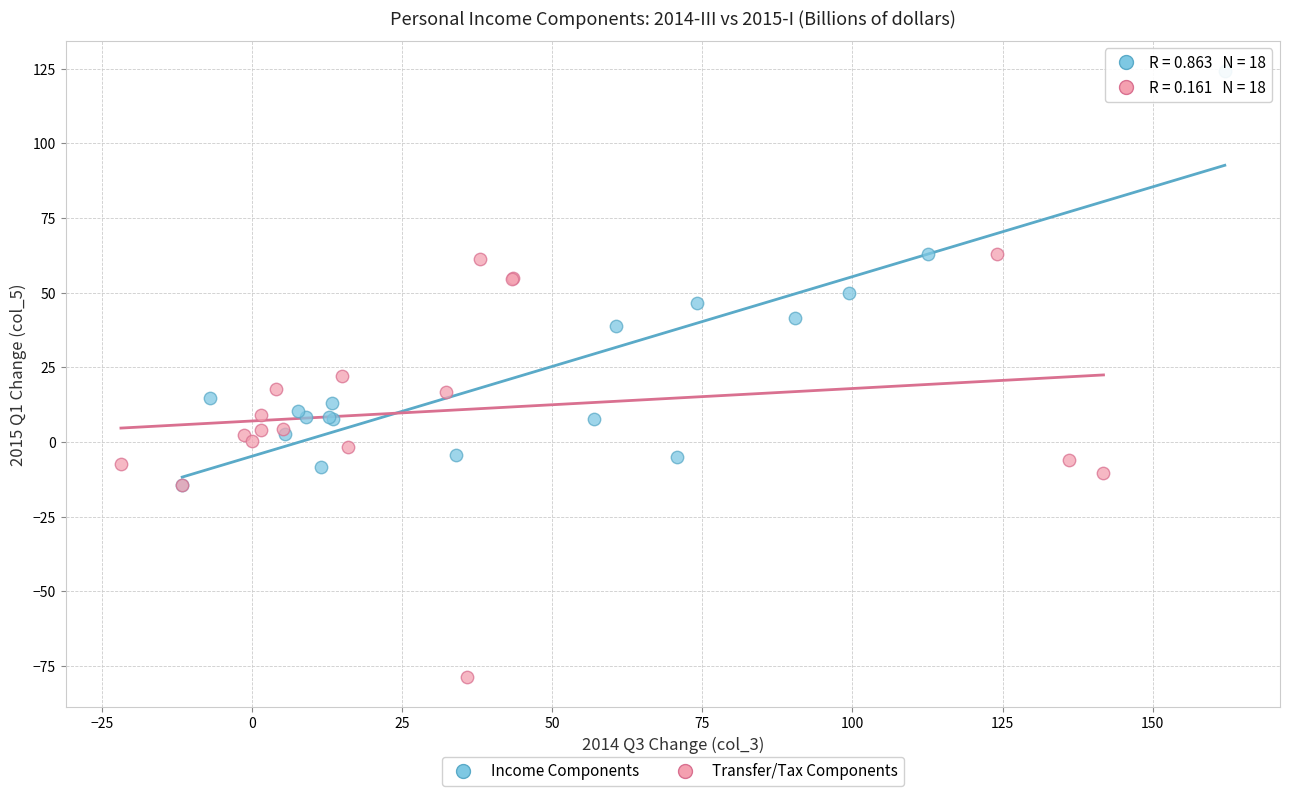

Which series reaches the maximum Y coordinate?

Income Components